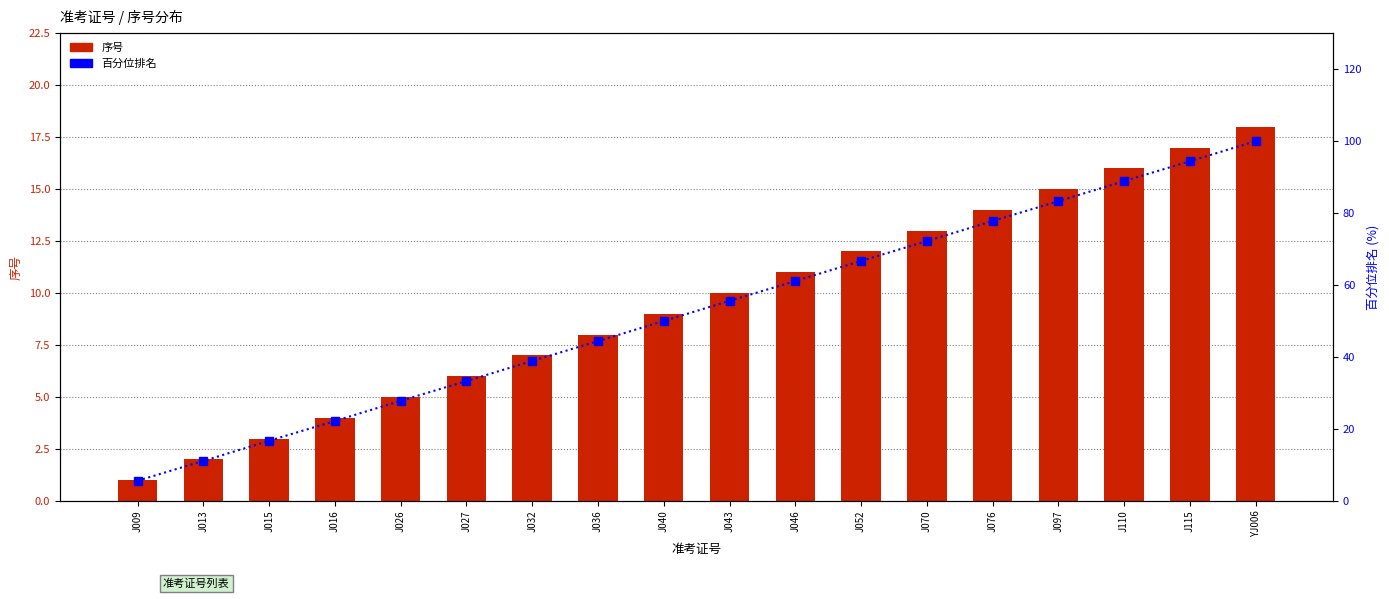

What is the difference between the maximum and minimum values in the 百分位排名 series?

94.4